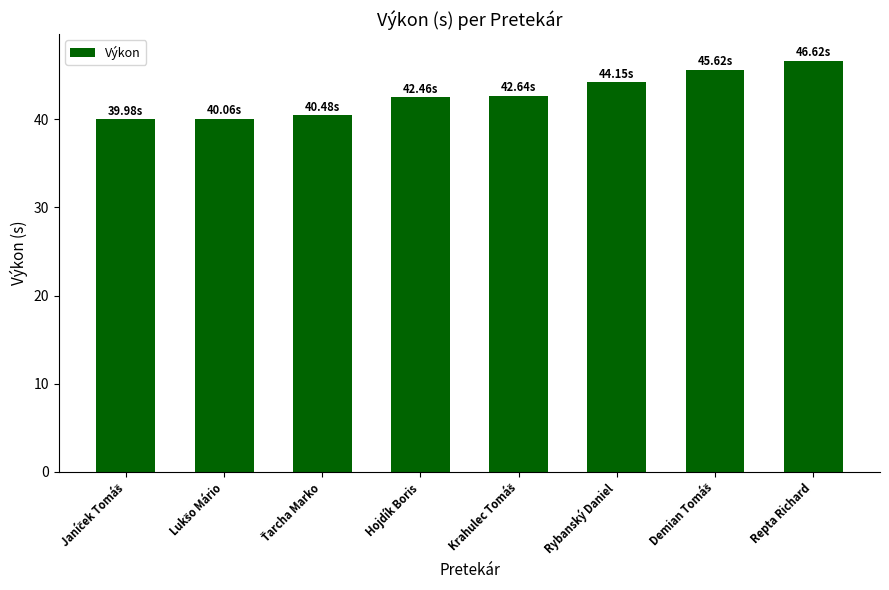

At which category does the chart reach its peak across all series?

Repta Richard